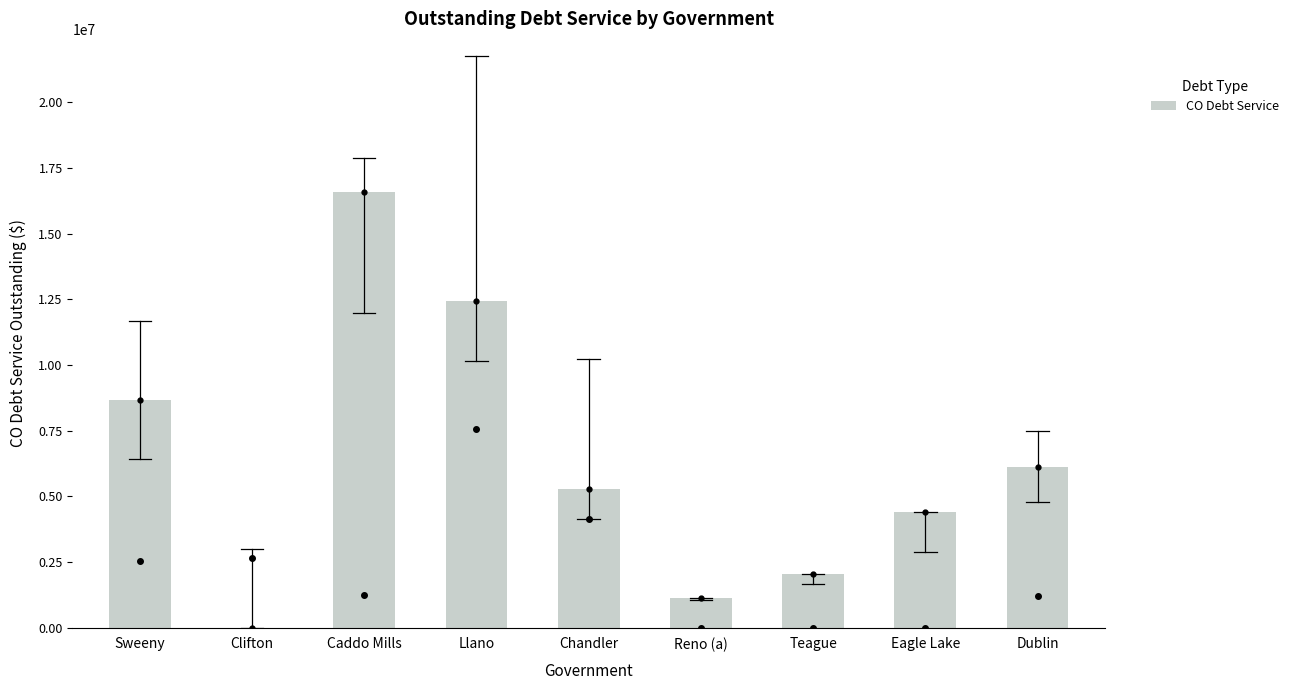

Which category has the highest value across all series?

Caddo Mills